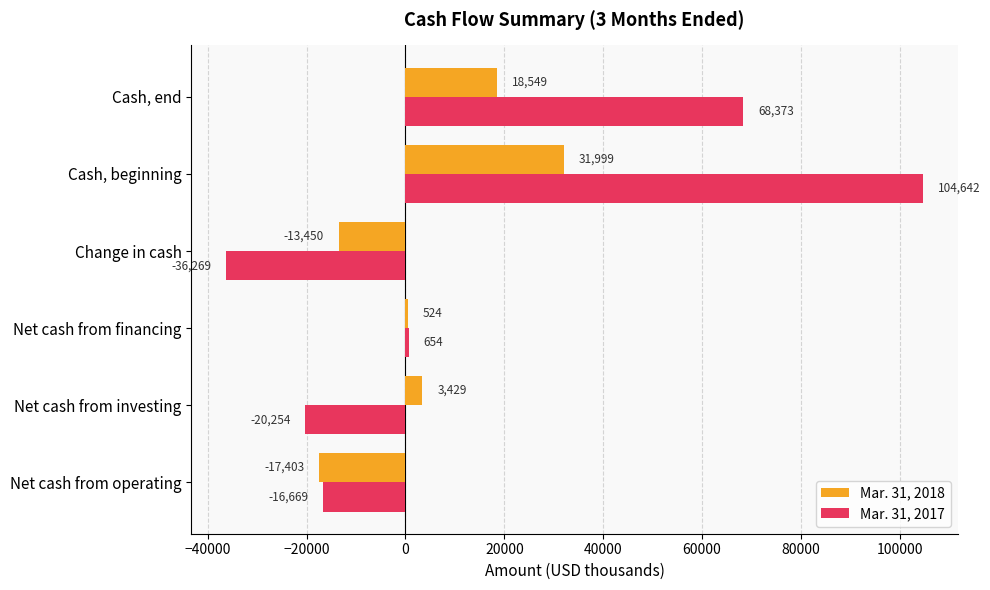

Count the number of categories in the chart.

6